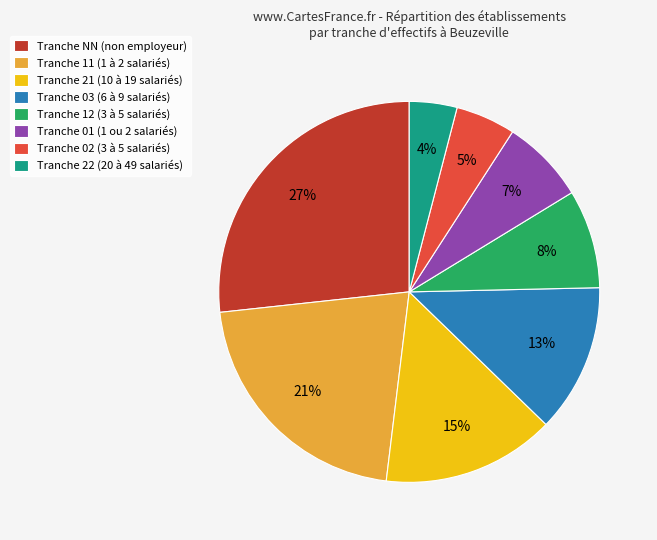

To the nearest percent, what is the average slice percentage?

12%